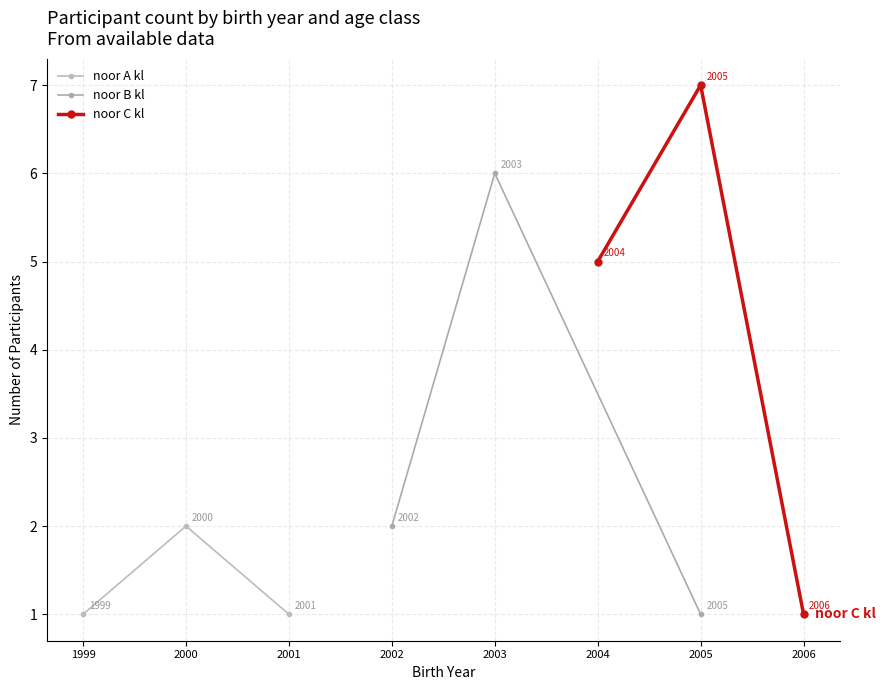

Which category has the highest value in the noor A kl series?

2000